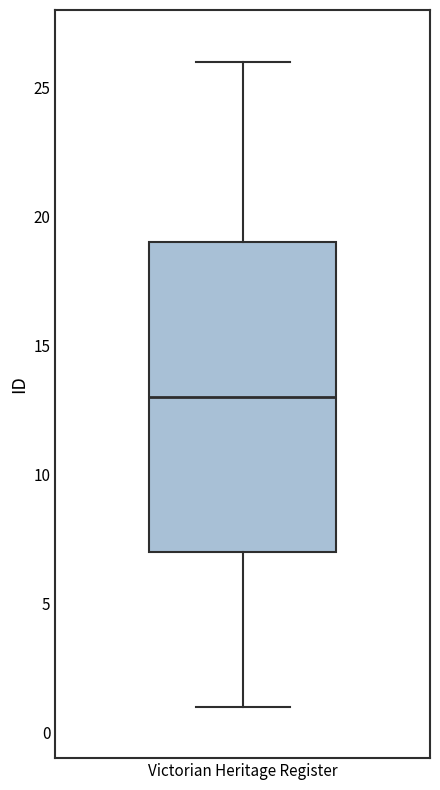

Where does the upper whisker of the box for Victorian Heritage Register end on the y-axis? The values are not printed on the chart, so give them approximately, as read against the axis.

26